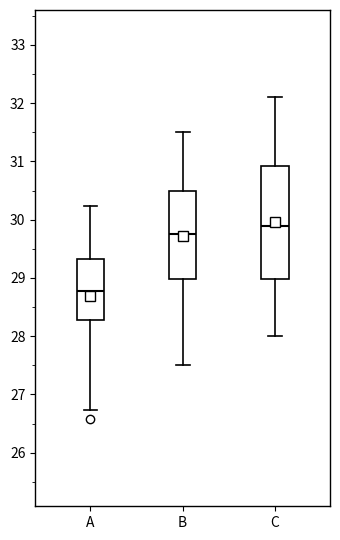

Where does the lower whisker of the box for B end on the y-axis? The values are not printed on the chart, so give them approximately, as read against the axis.

27.5